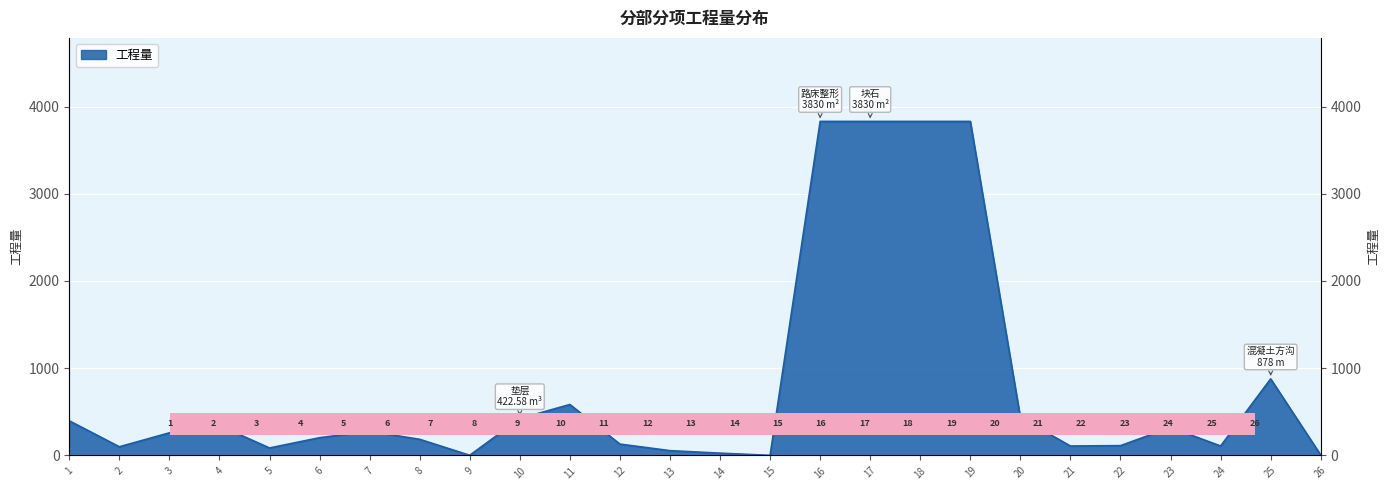

What is the difference between the values at 1 and 17?

3433.1